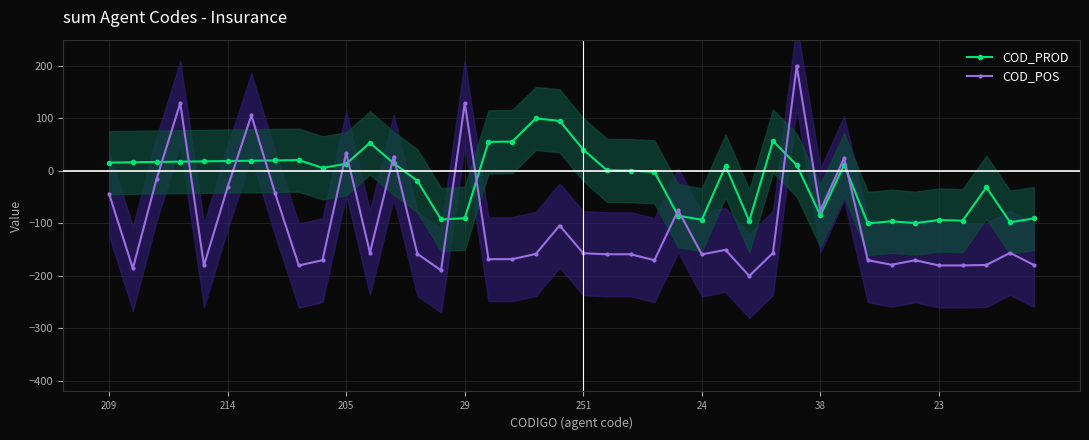

The value of COD_POS at 37 is -288.8. True or false?

False